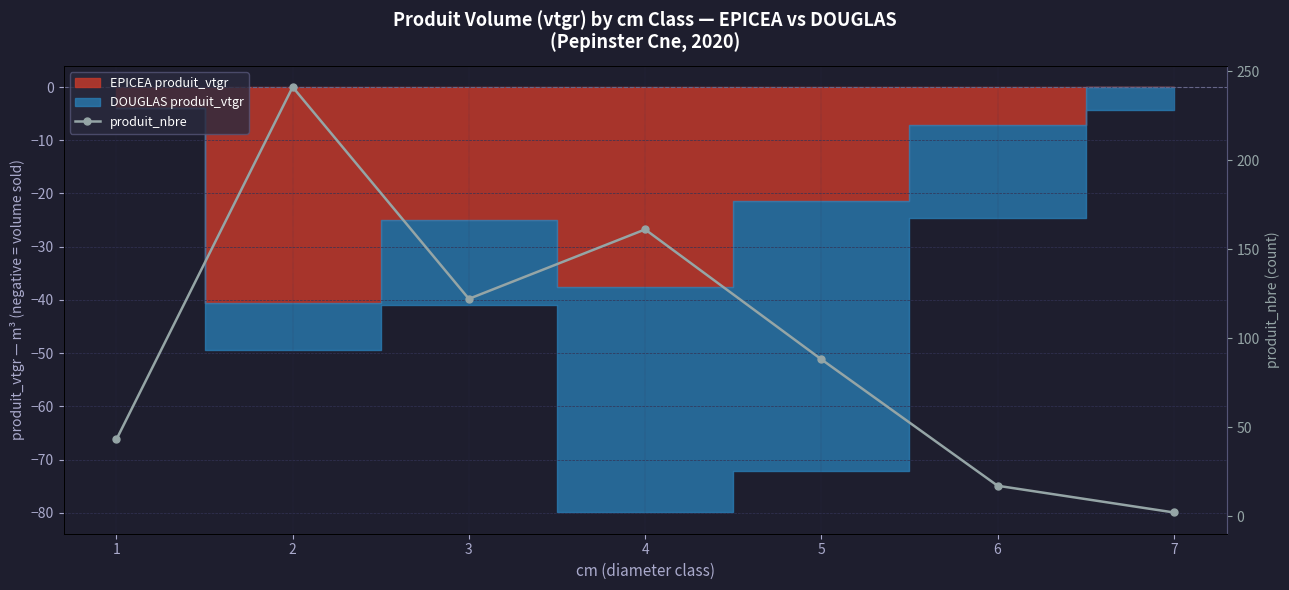

List the labels in order of value, largest first.

2, 4, 3, 5, 1, 6, 7